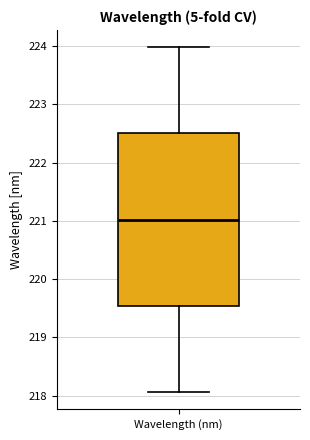

Read this box plot against the y-axis: the position of the median line, the range covered by the box, and the ends of both whiskers. The values are not printed on the chart, so give them approximately, as read against the axis.

median 221.0, box 219.5 to 222.5, whiskers 218.1 to 224.0